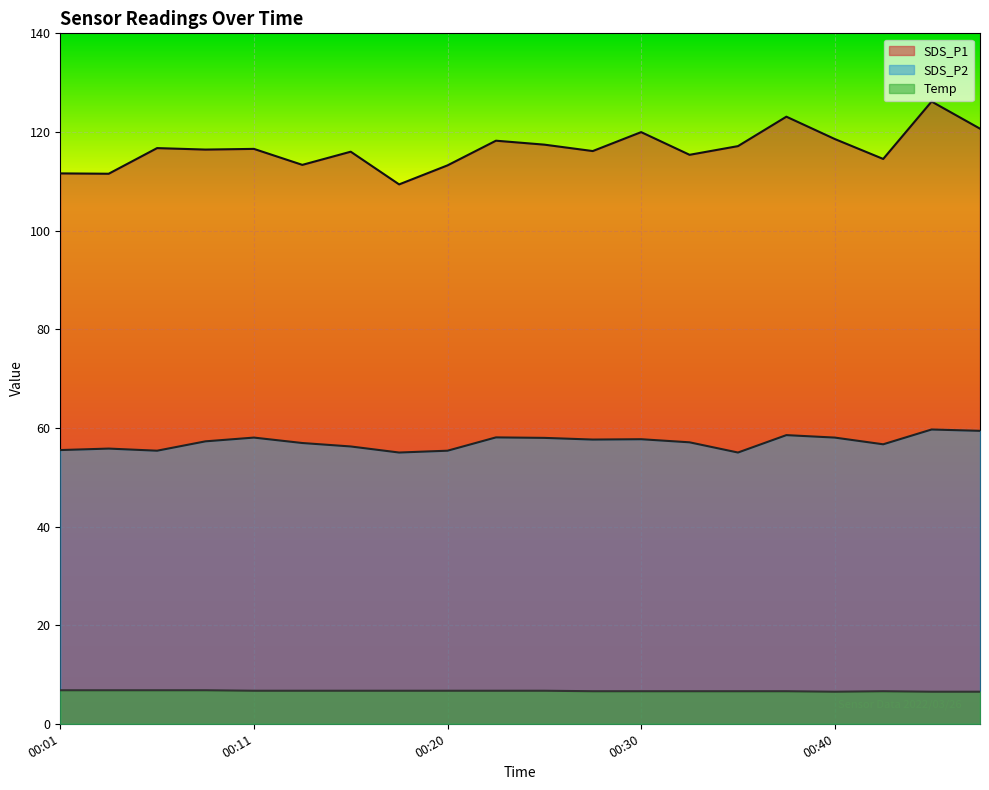

What is the value of the SDS_P1 point at the 1st from the left?

111.6